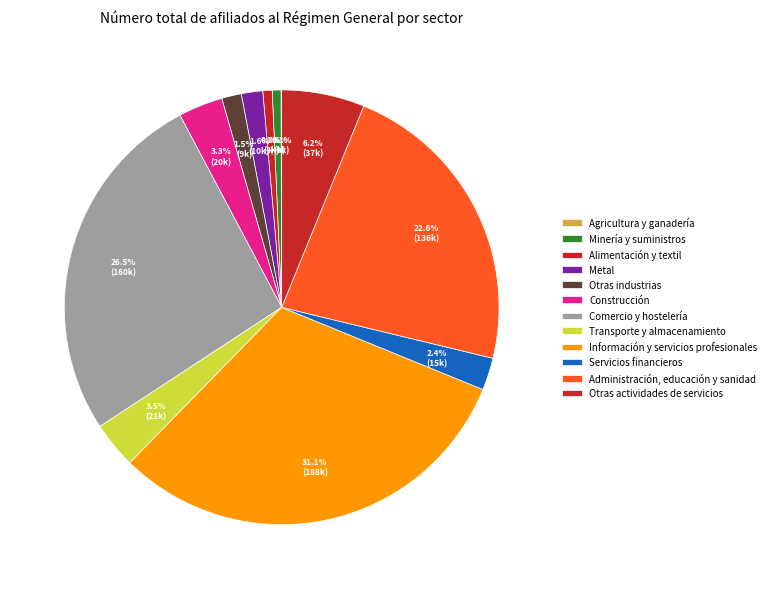

How many segments does this pie chart have?

12